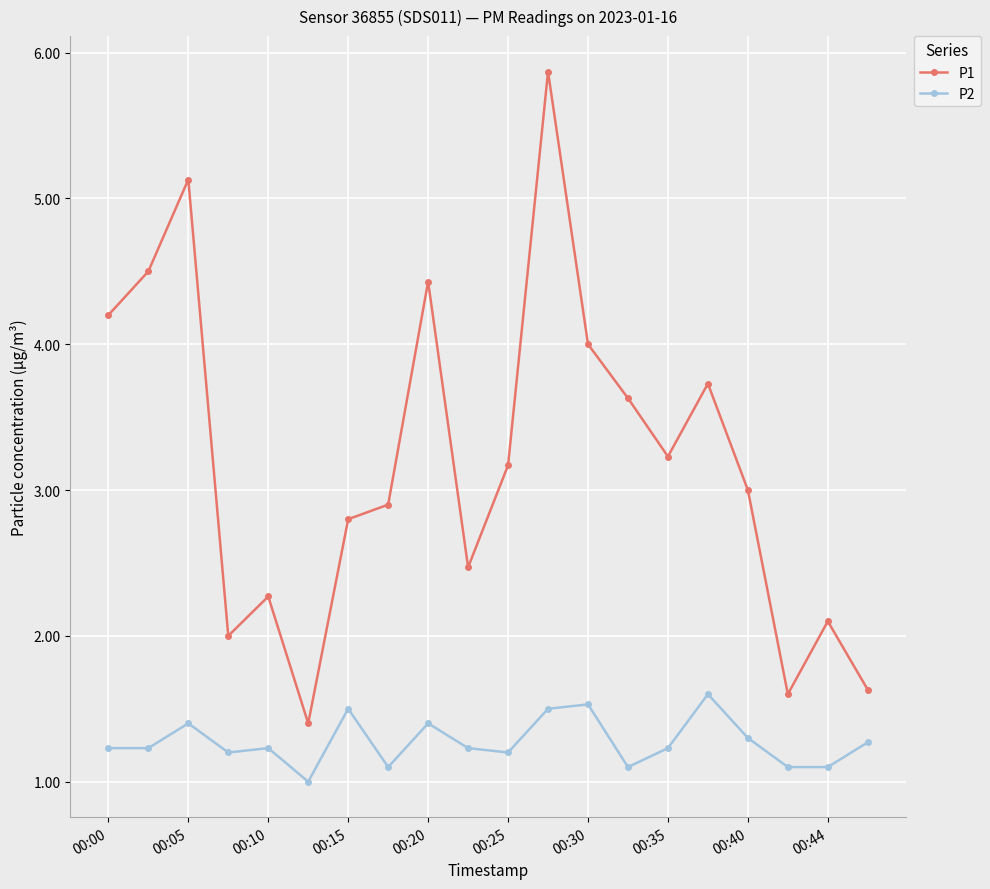

What is the smallest value displayed?

1.0